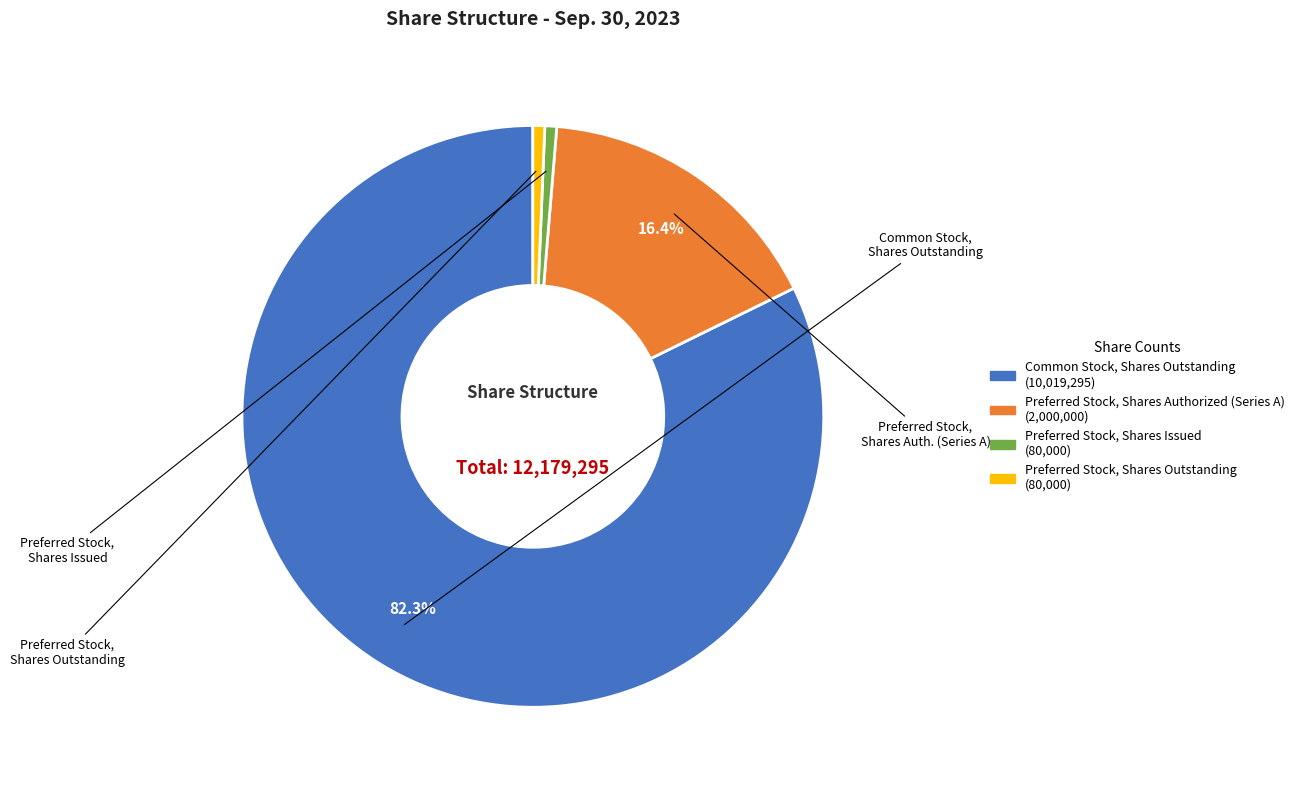

Is it true that Preferred Stock, Shares Authorized (Series A) is 16% of the pie?

True